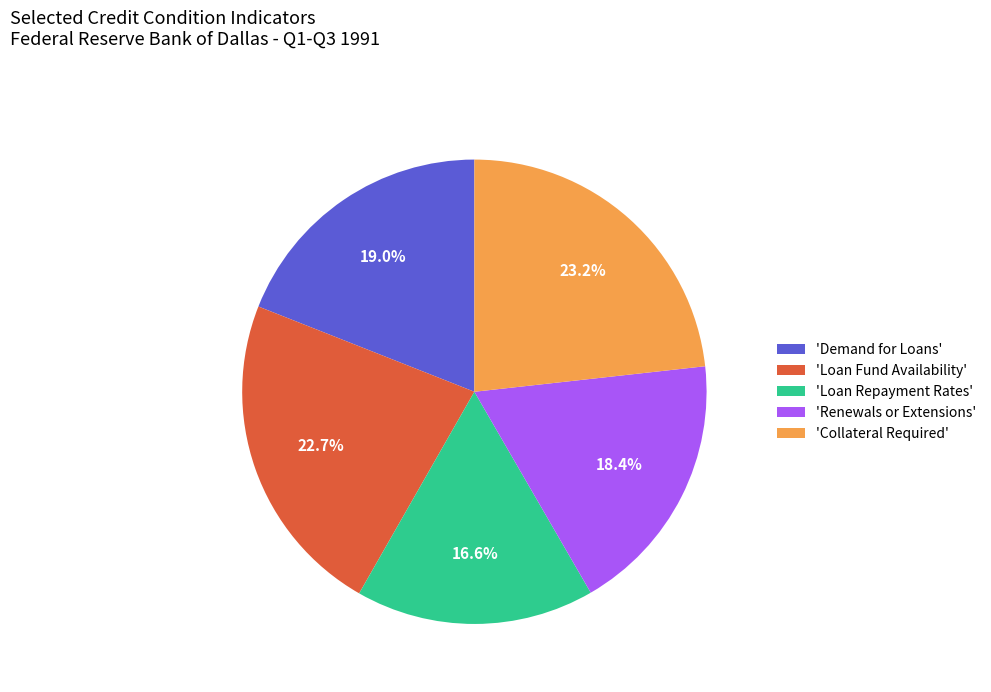

Does any single category account for the majority?

No